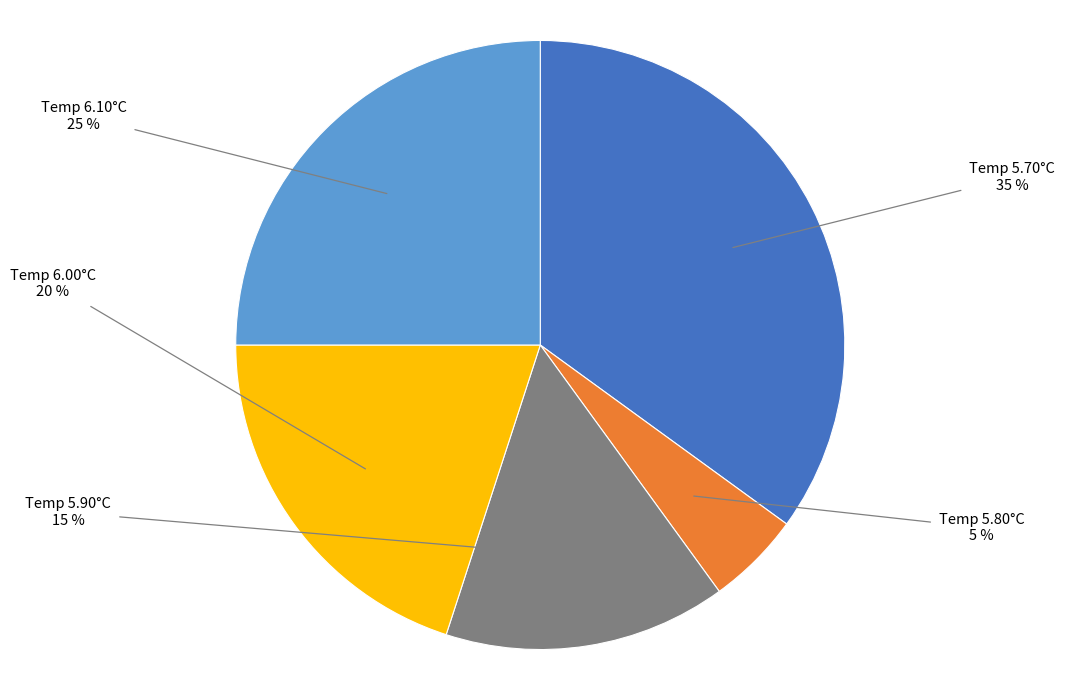

The Temp 6.10°C slice represents 25% of the pie. True or false?

True